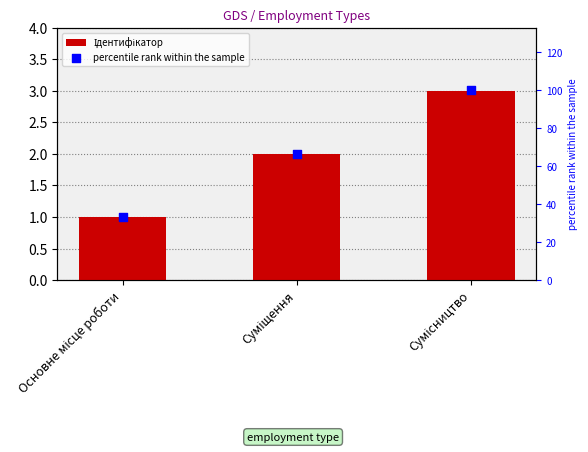

Which series reaches the minimum Y coordinate?

Ідентифікатор